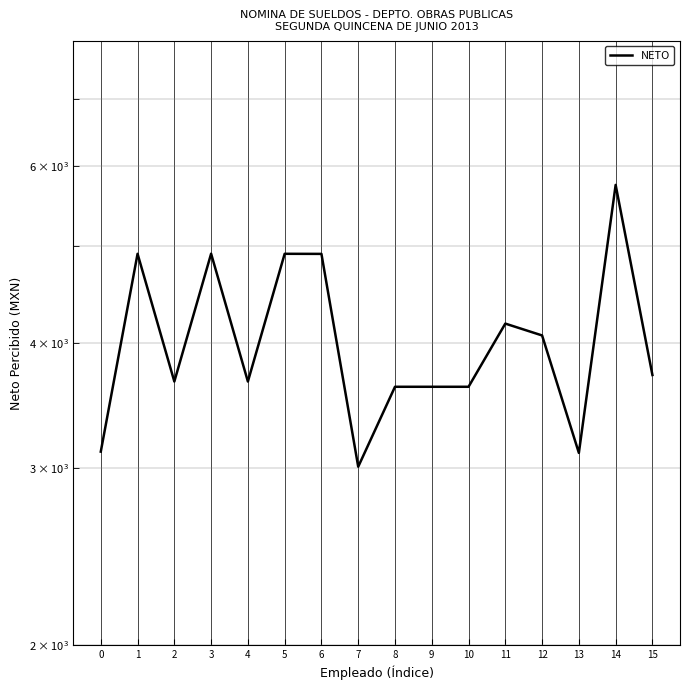

Rank the categories by value from highest to lowest.

14, 3, 1, 5, 6, 11, 12, 15, 2, 4, 8, 9, 10, 0, 13, 7